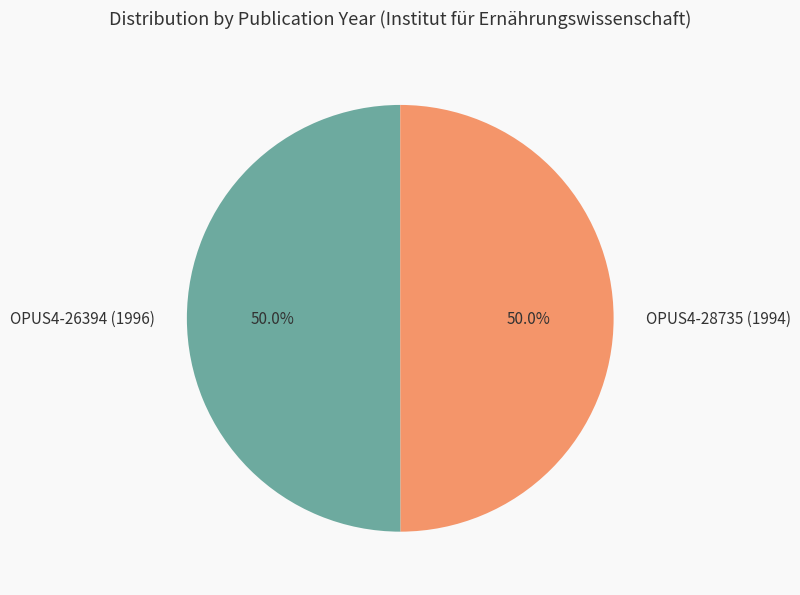

What percentage is the OPUS4-28735 (1994) slice, to the nearest percent?

50%